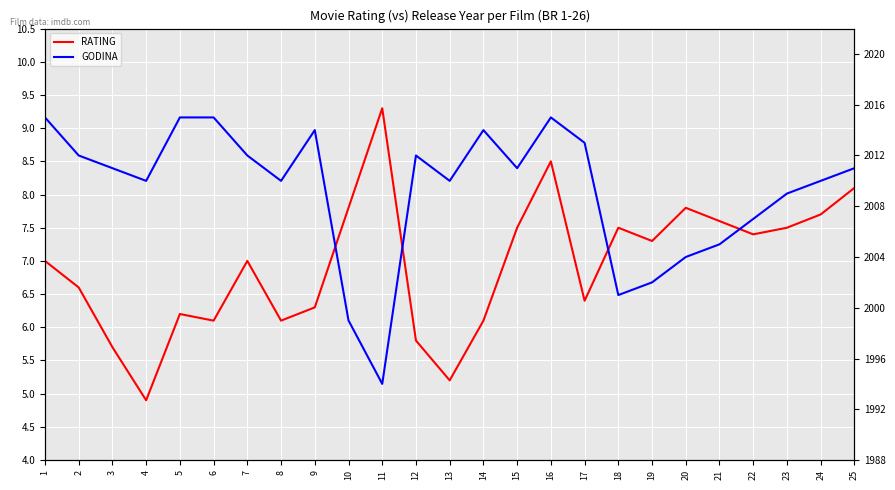

What is the sum of all RATING values?

173.4